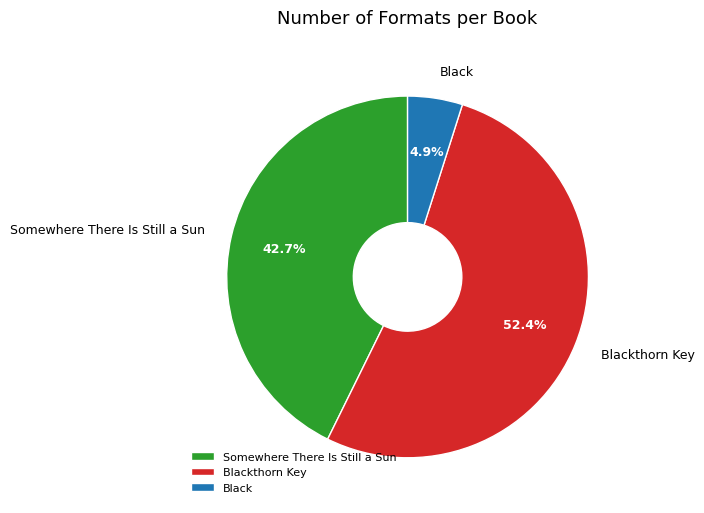

Rank the categories by value from lowest to highest.

Black, Somewhere There Is Still a Sun, Blackthorn Key